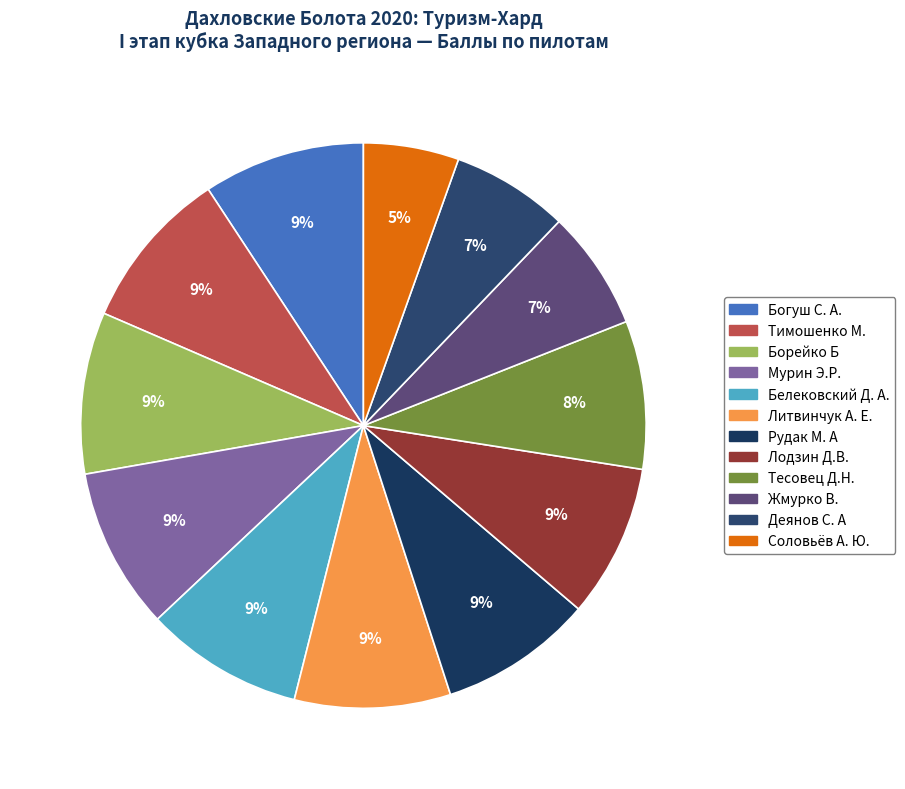

Which category has the smallest portion of the pie?

Соловьёв А. Ю.